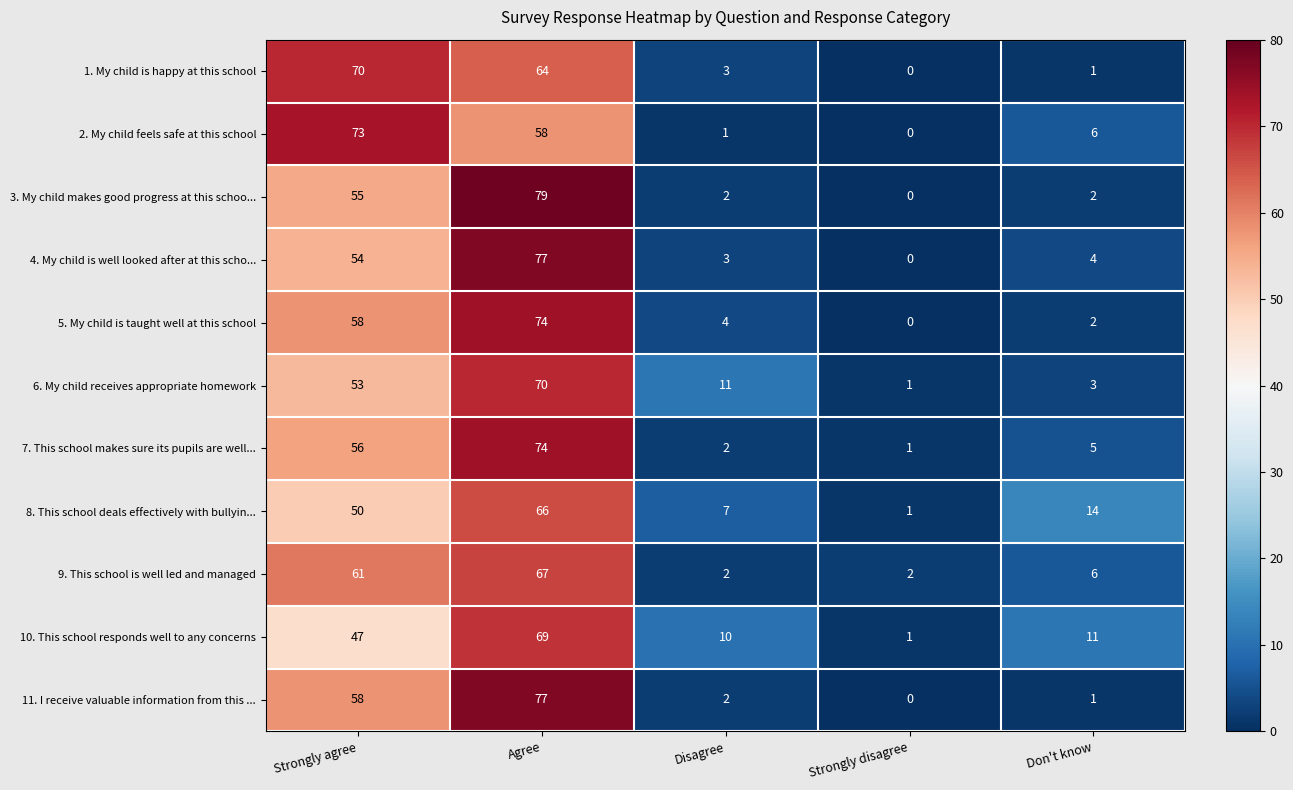

What is the greatest value displayed?

79